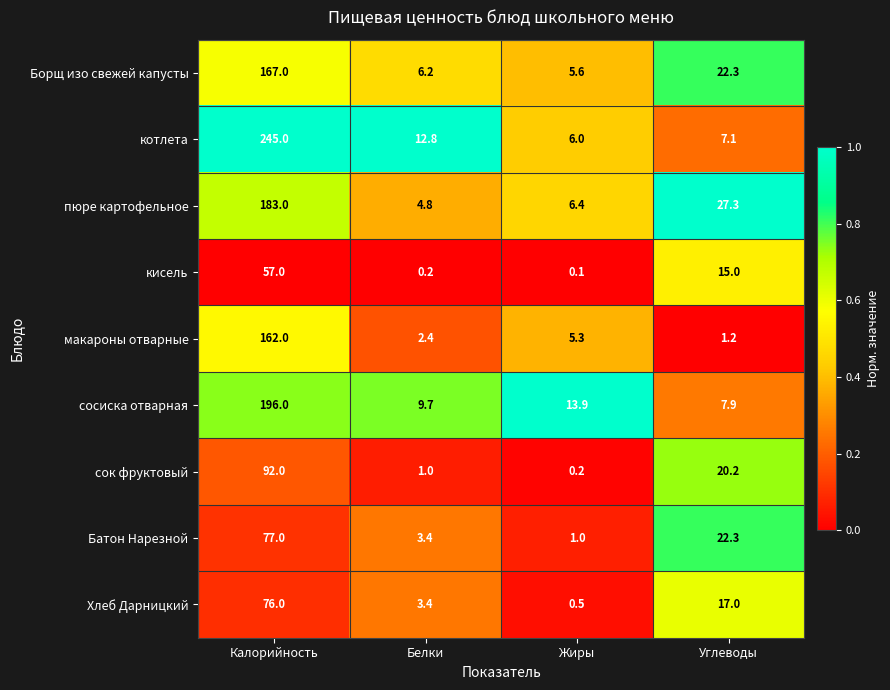

At which category is the sum across all series the highest?

Калорийность